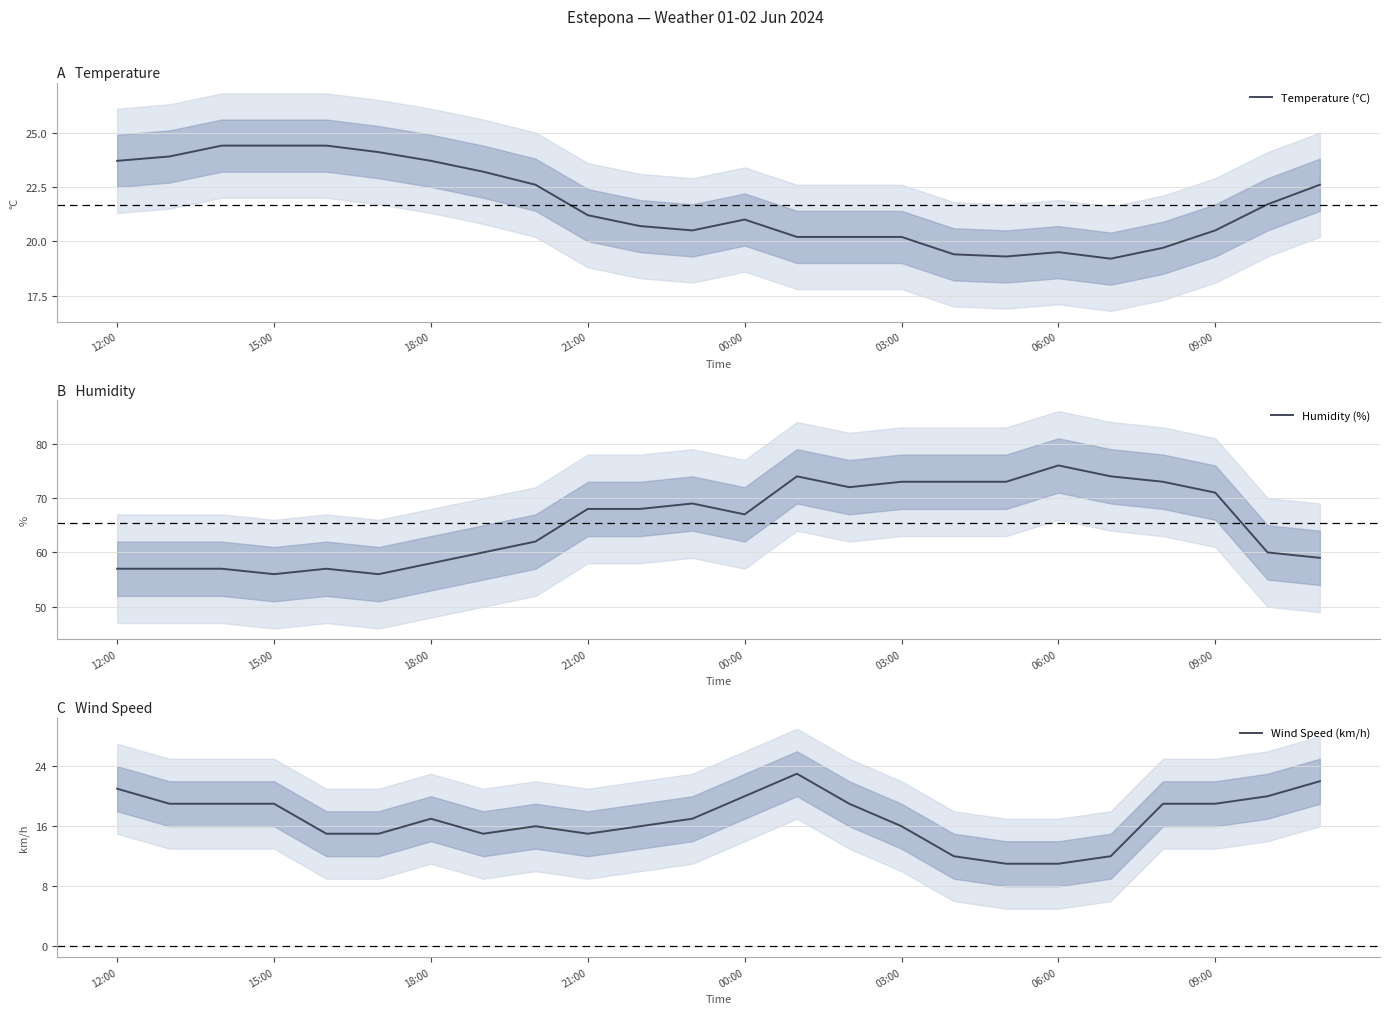

What is the total value across all series at 22?

101.7